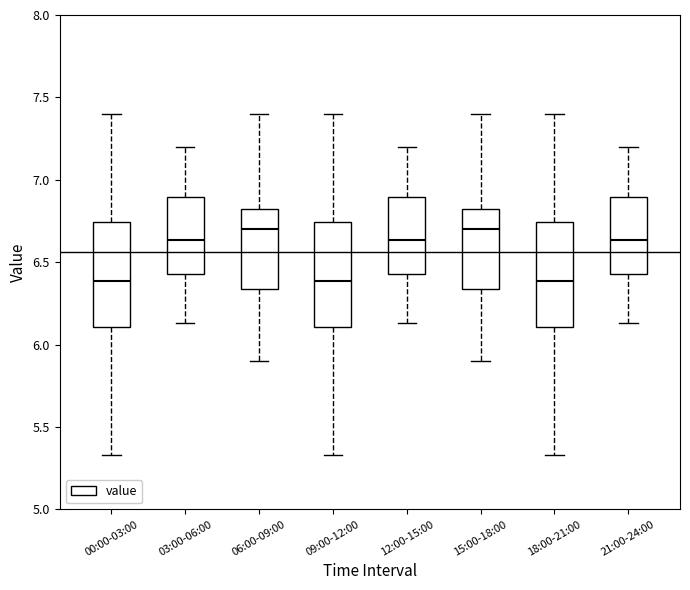

Where does the lower whisker of the box for 12:00-15:00 end on the y-axis? The values are not printed on the chart, so give them approximately, as read against the axis.

6.15